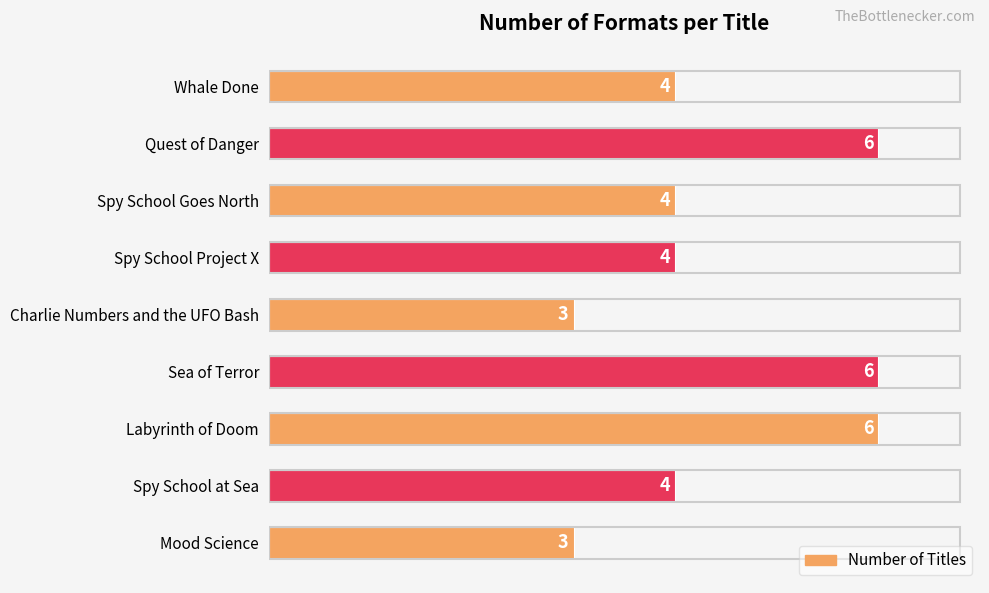

Approximately how many times larger is the value at Spy School at Sea compared to Quest of Danger?

0.7